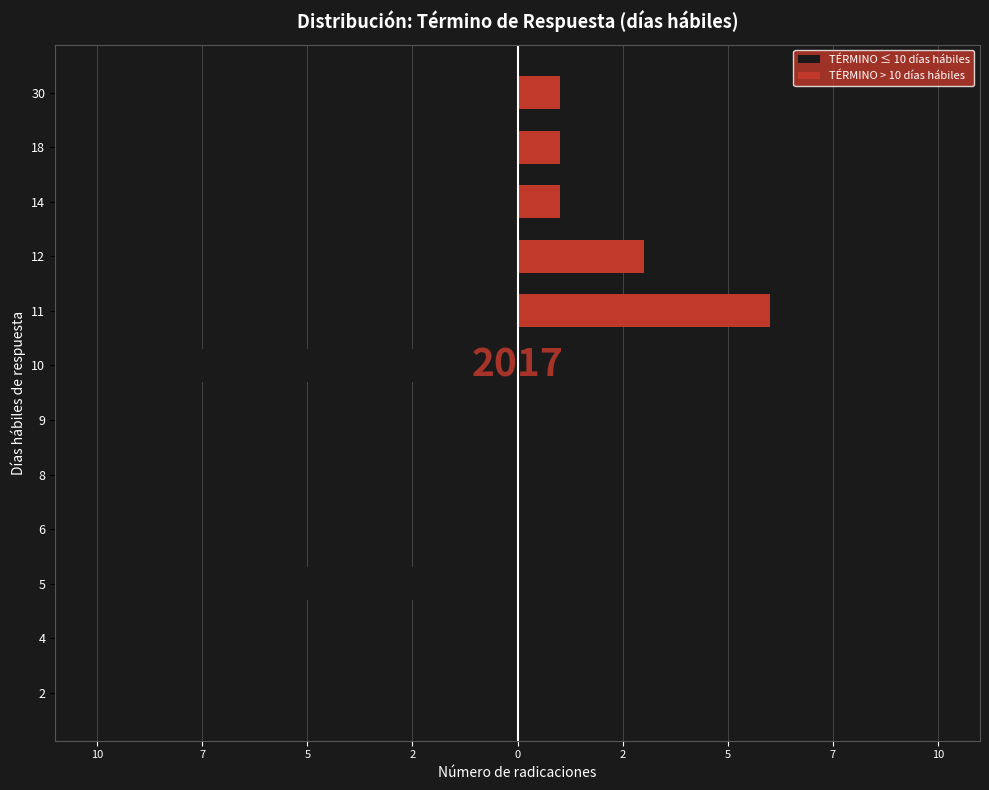

How many data points in TÉRMINO > 10 días hábiles are above 0?

5